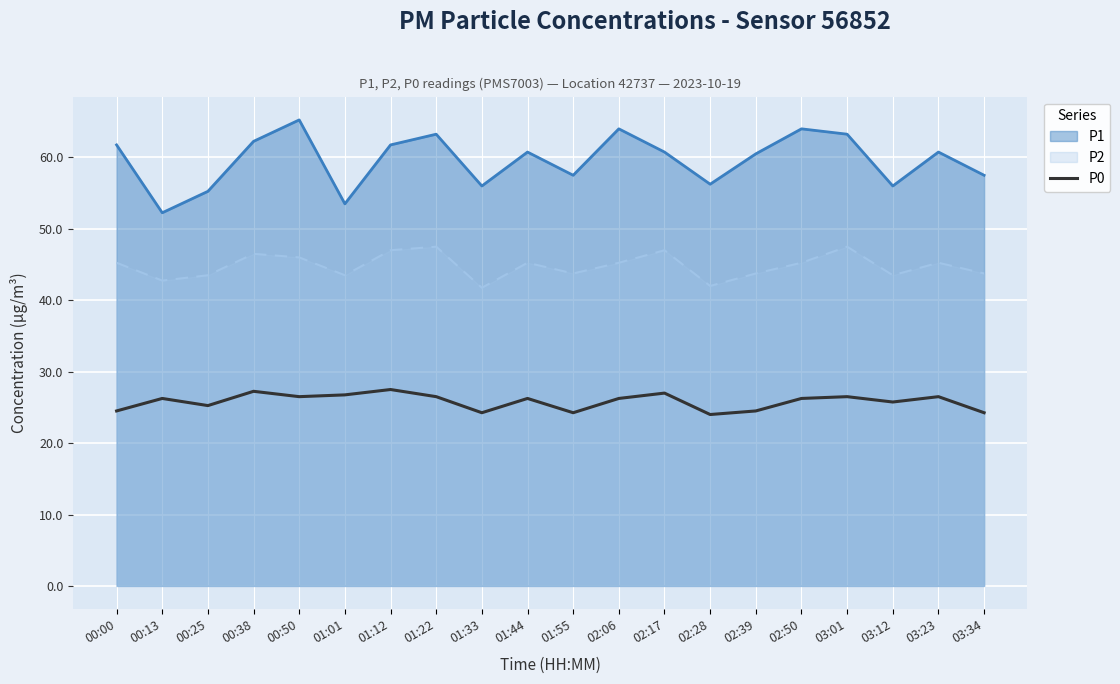

How many lines are shown in the chart?

3